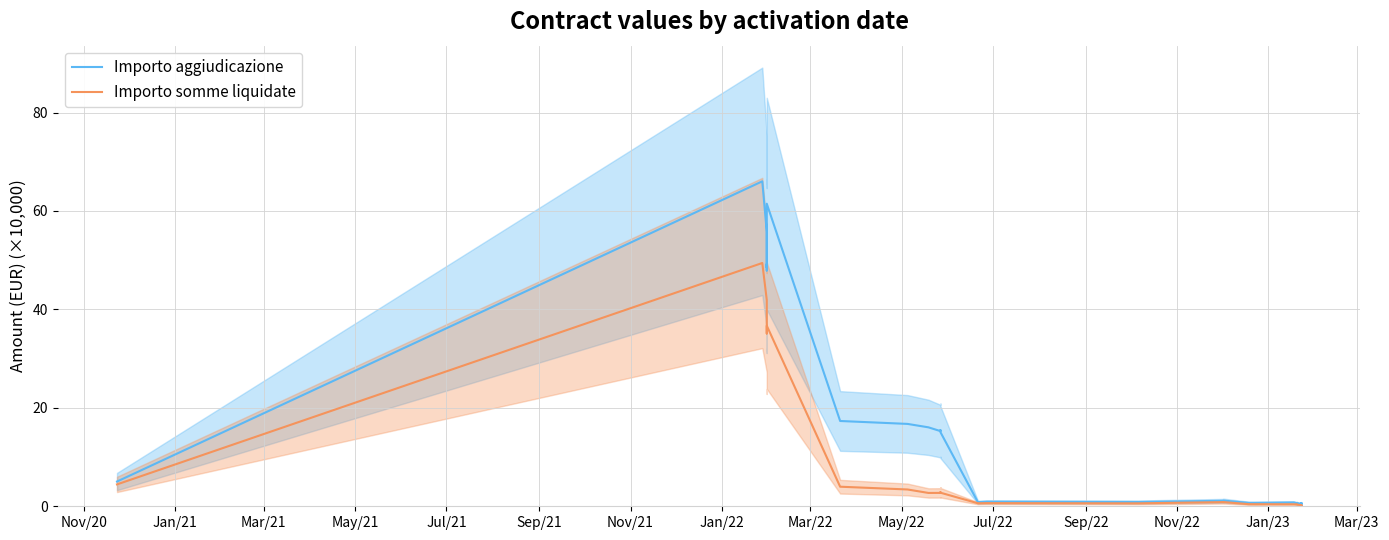

The value of Importo aggiudicazione at Mar/22 is 17.3. True or false?

True